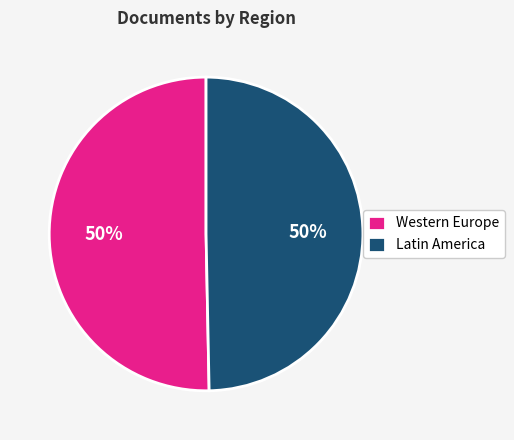

Is the sum of Western Europe and Latin America greater than half?

Yes